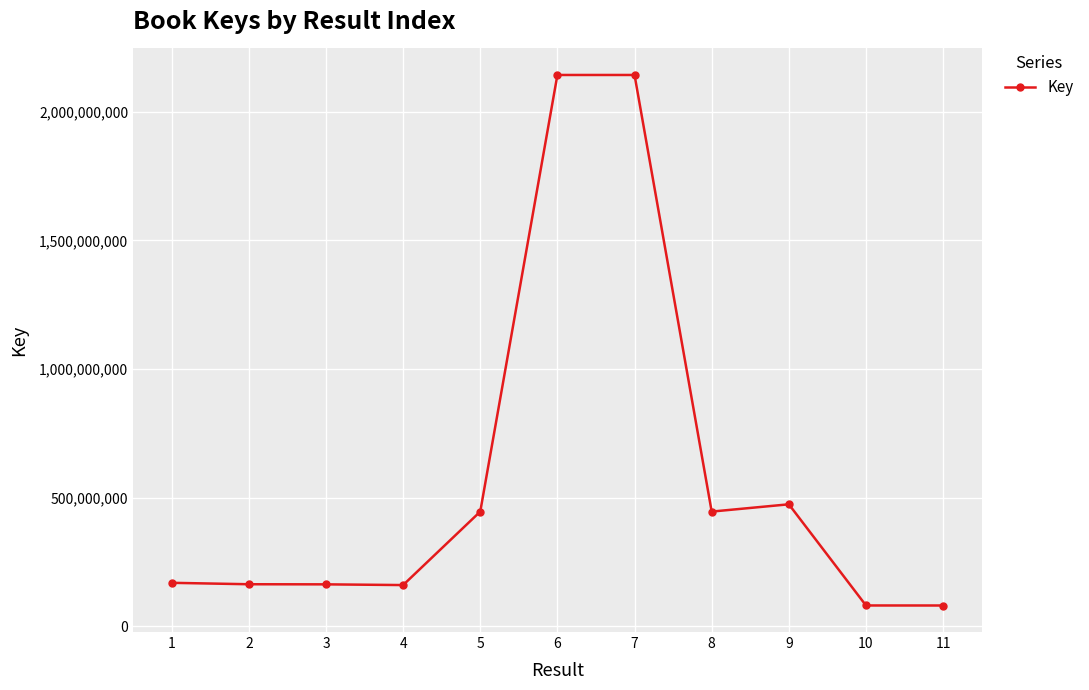

Where is the data nearest to the value 1111789564?

9